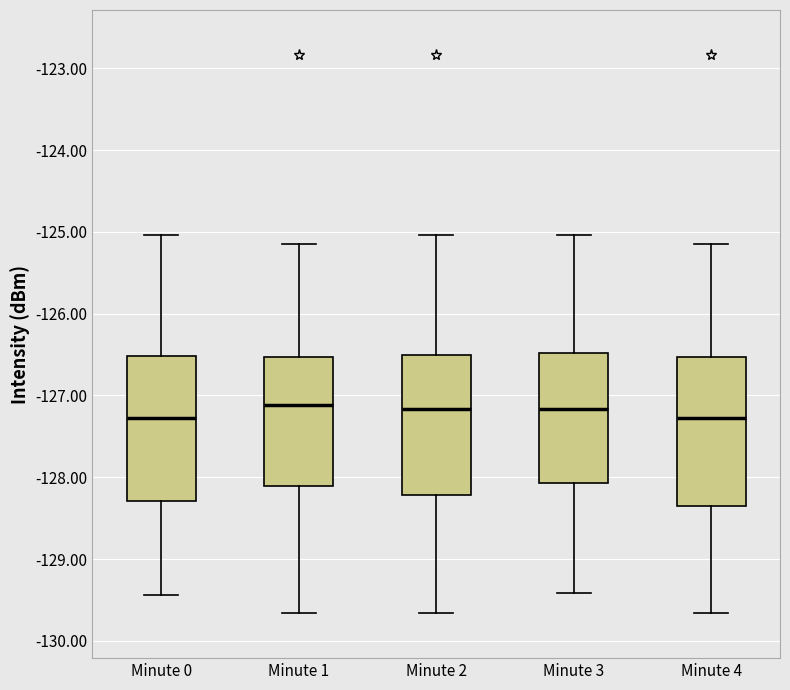

Where does the upper whisker of the box for Minute 1 end on the y-axis? The values are not printed on the chart, so give them approximately, as read against the axis.

-125.1